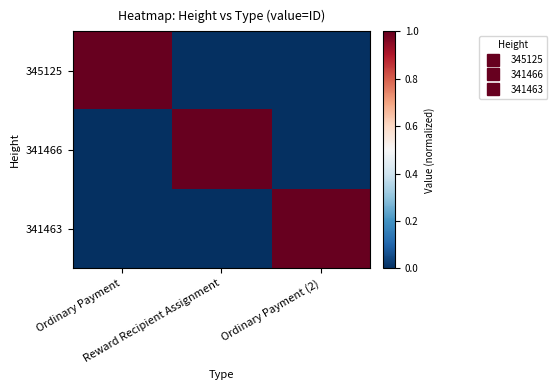

Reading left to right, transcribe all the data shown in this chart.

345125: Ordinary Payment=1	Reward Recipient Assignment=0	Ordinary Payment (2)=0
341466: Ordinary Payment=0	Reward Recipient Assignment=1	Ordinary Payment (2)=0
341463: Ordinary Payment=0	Reward Recipient Assignment=0	Ordinary Payment (2)=1